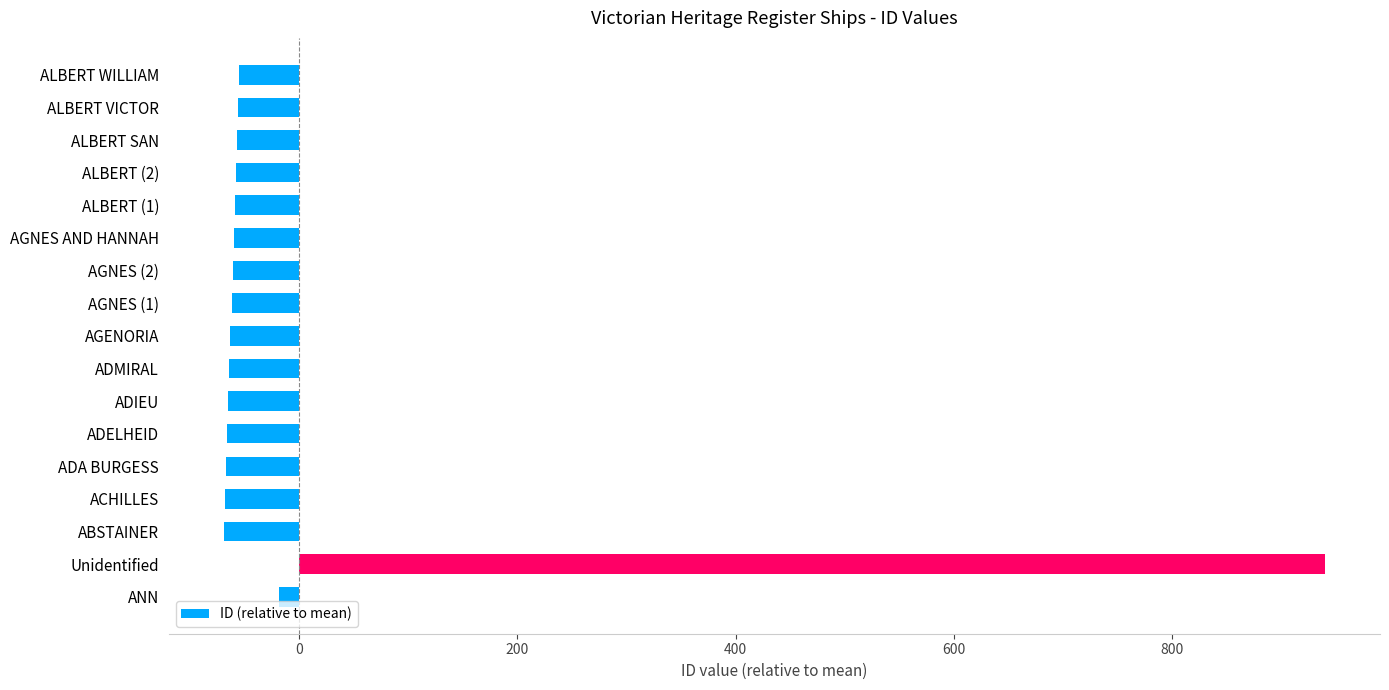

What is the difference between the maximum and second lowest values?

1007.0